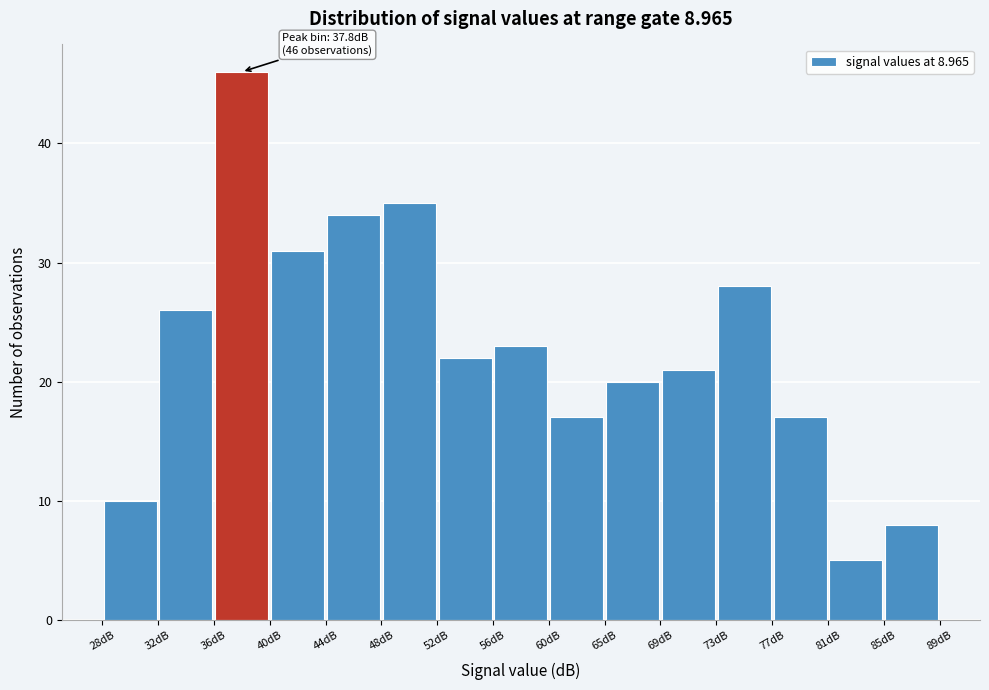

Which range on the x-axis has the tallest bar?

35.5 to 40.0